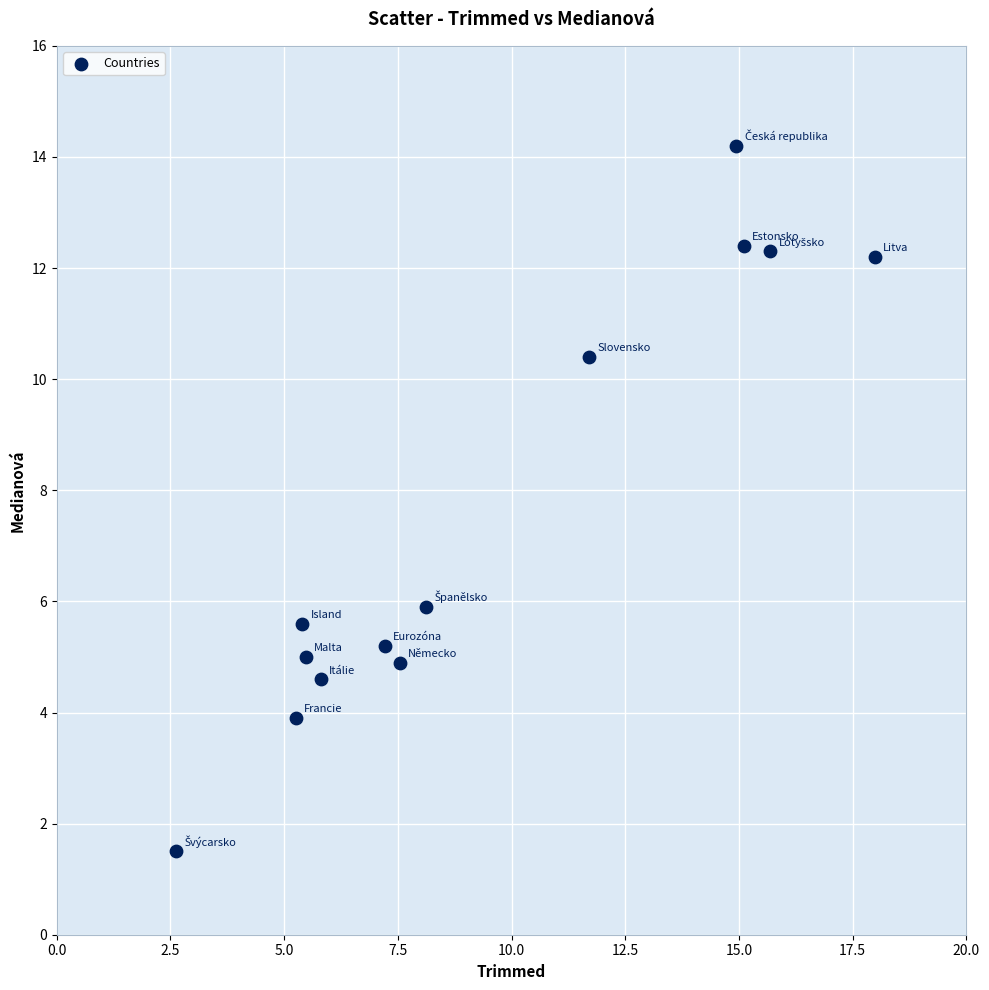

What Y value in the scatter plot is closest to 7?

5.9